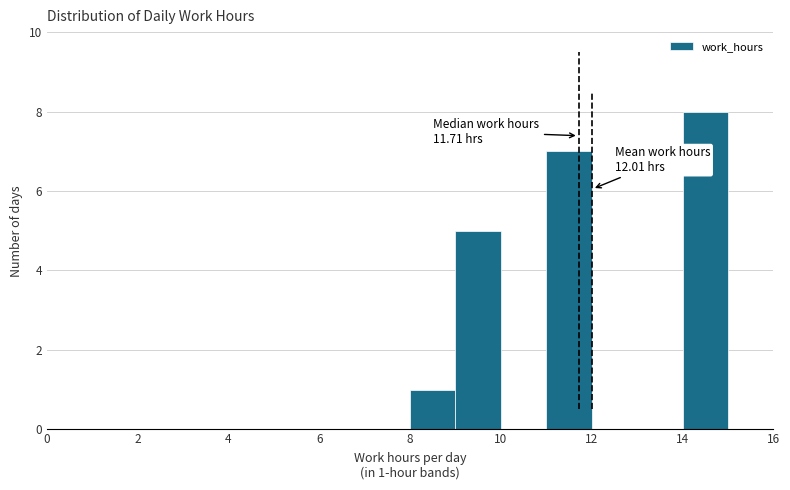

Over which range of the x-axis is the bar tallest?

14 to 15